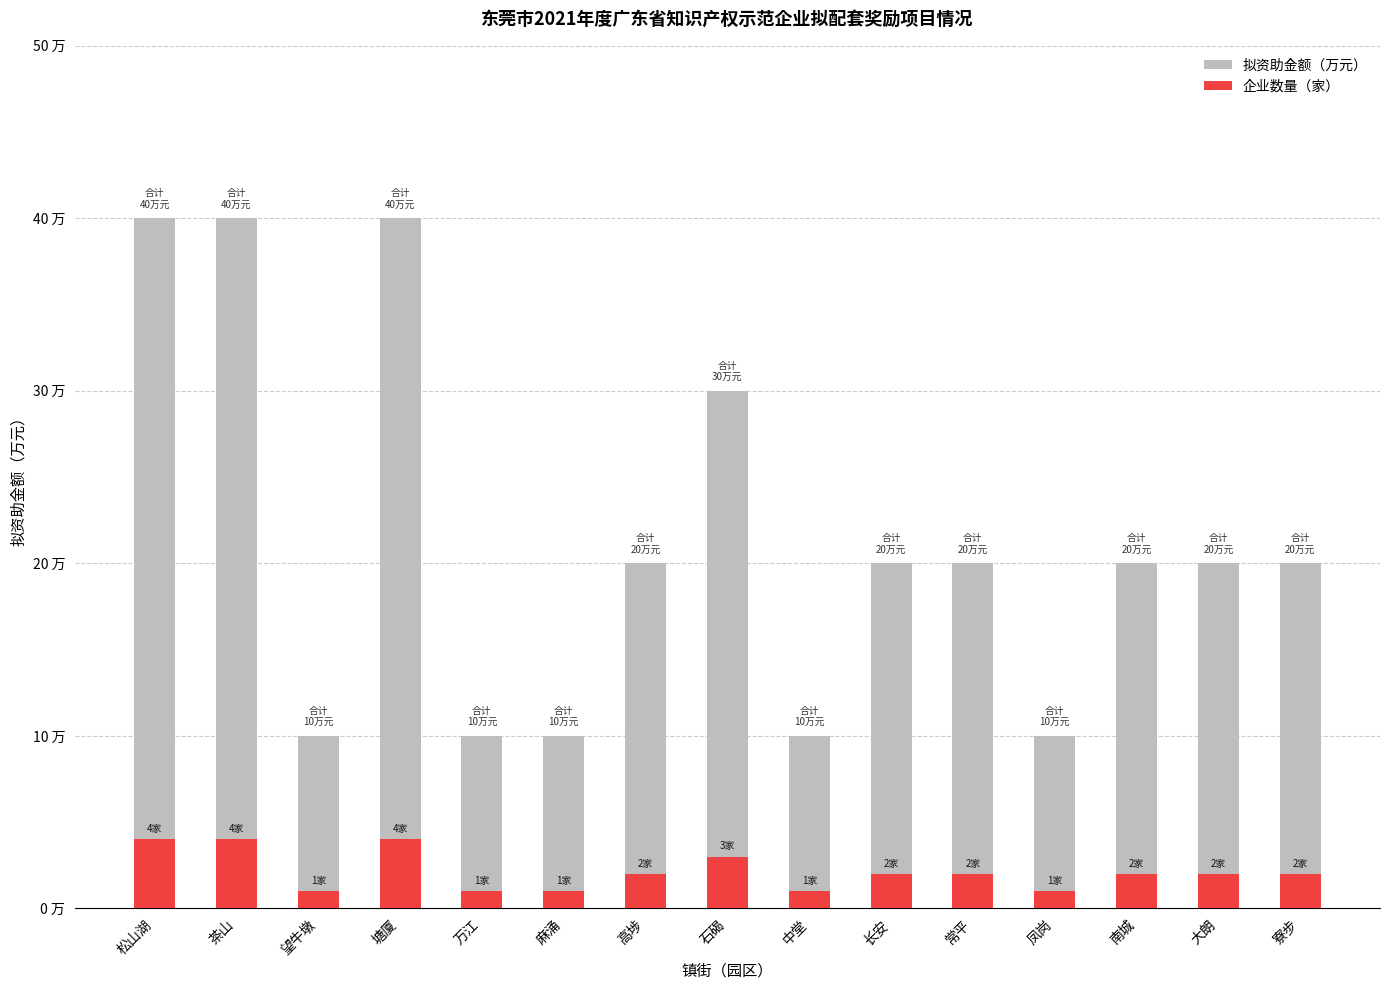

What is the maximum value for 企业数量（家）?

4